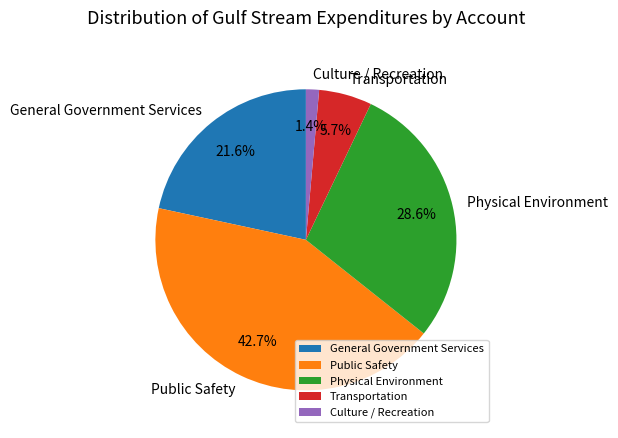

Which slice is the smallest?

Culture / Recreation